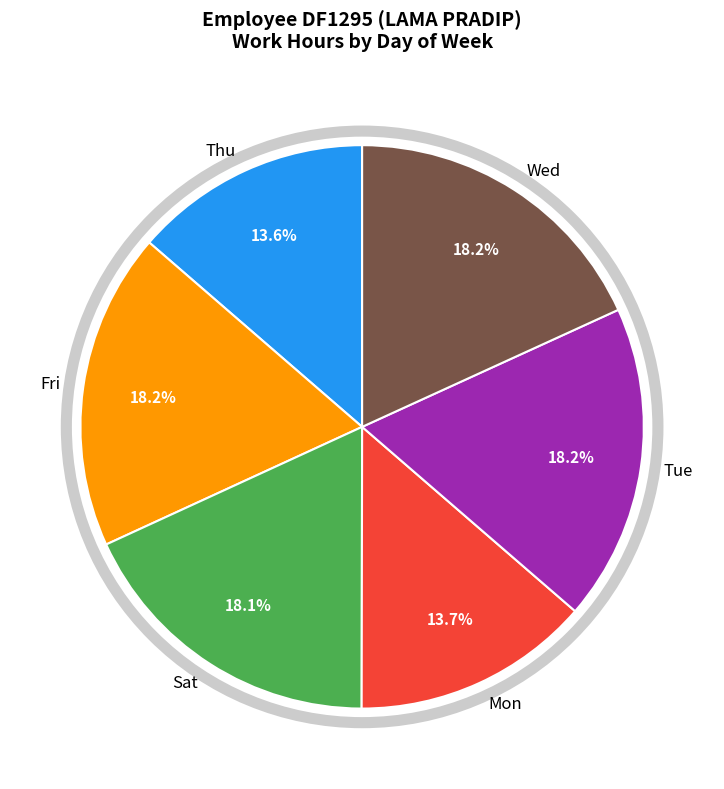

What is the ratio of the value at Sat to the value at Tue?

1.0